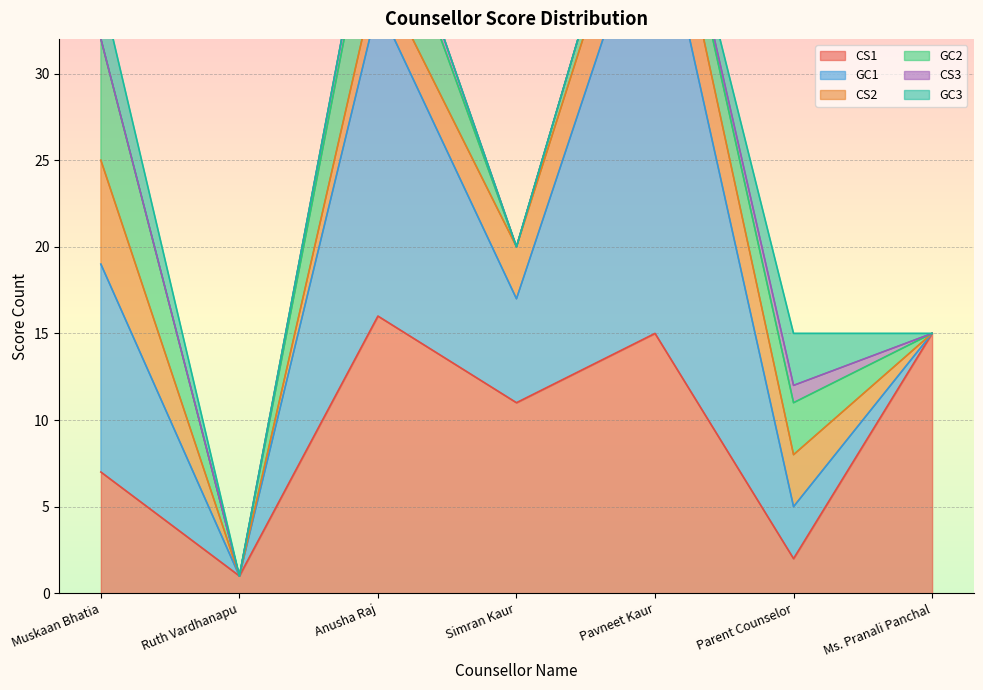

List the series in order of their peak value, highest first.

GC1, CS1, GC2, CS2, GC3, CS3